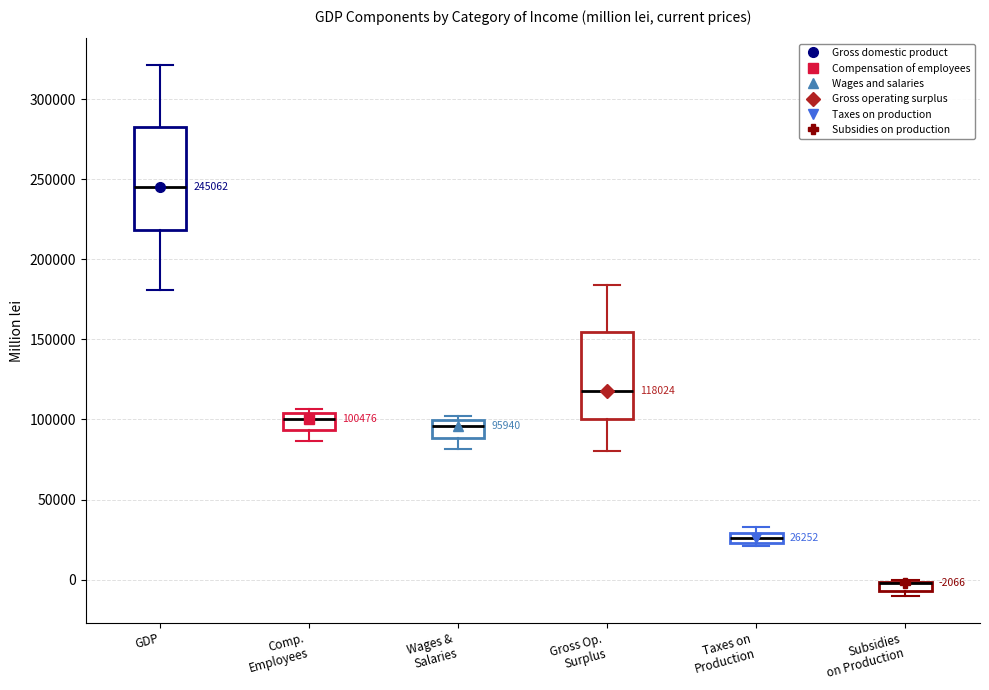

Comparing the boxes themselves (not the whiskers), which one is the tallest?

GDP